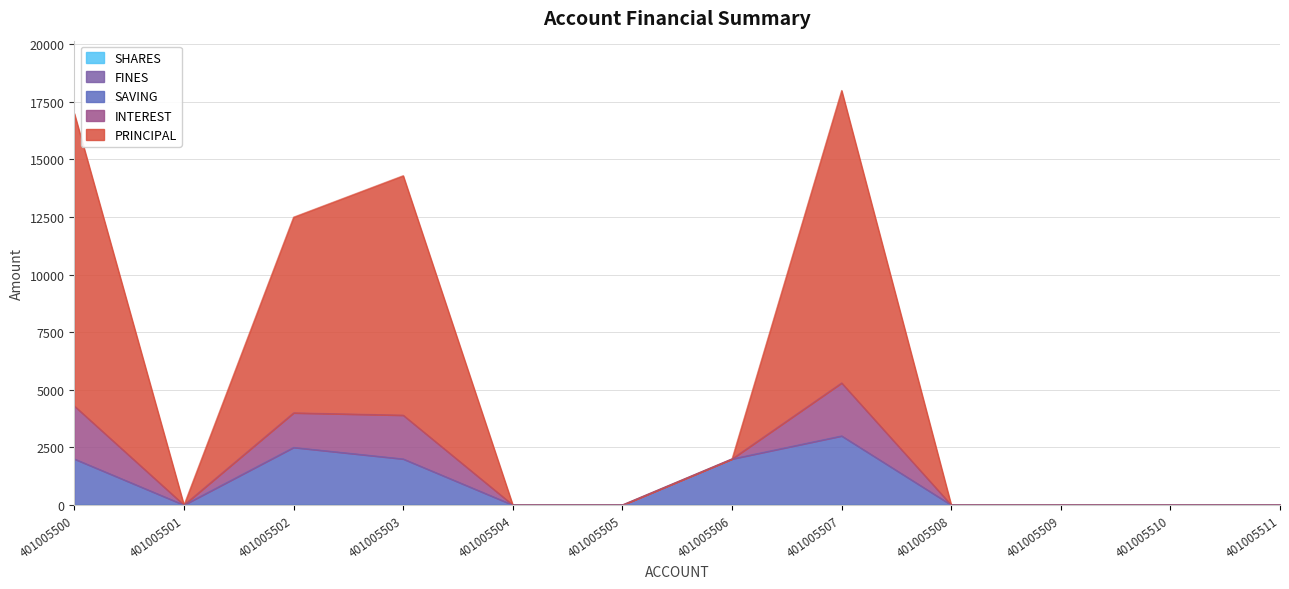

Which series has the largest total across all categories?

PRINCIPAL